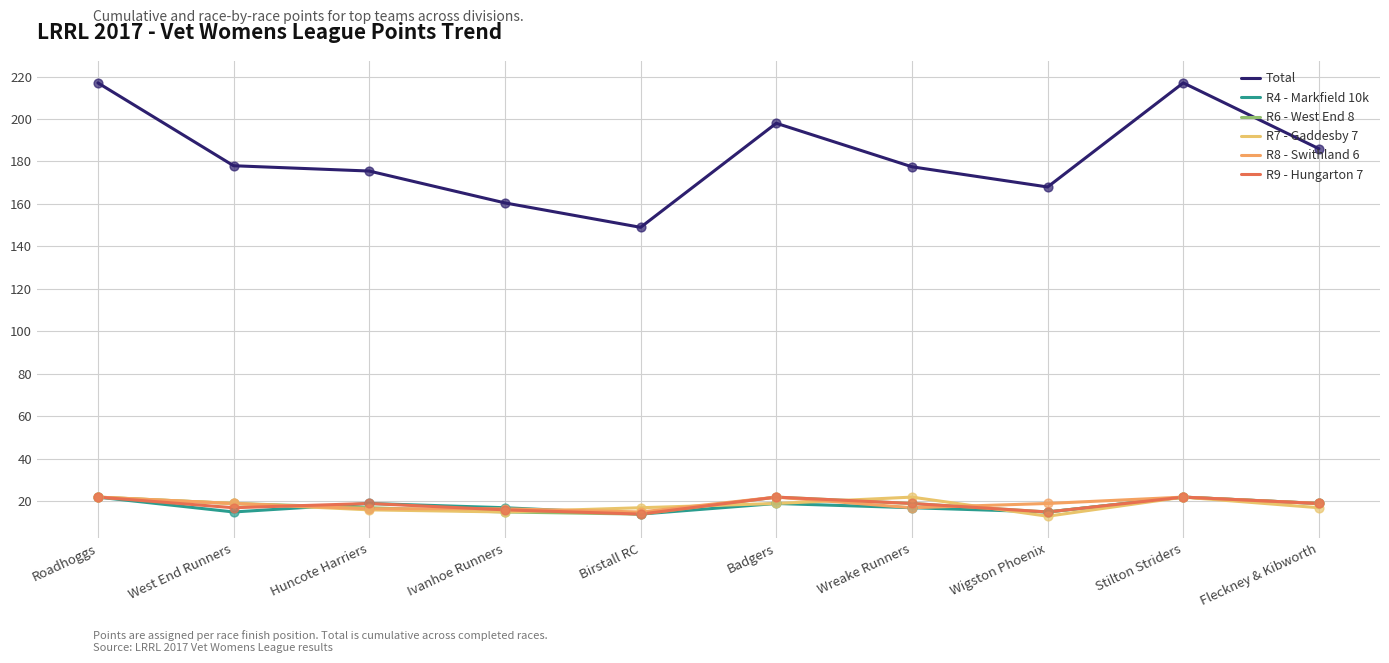

Which series has the largest total across all categories?

Total